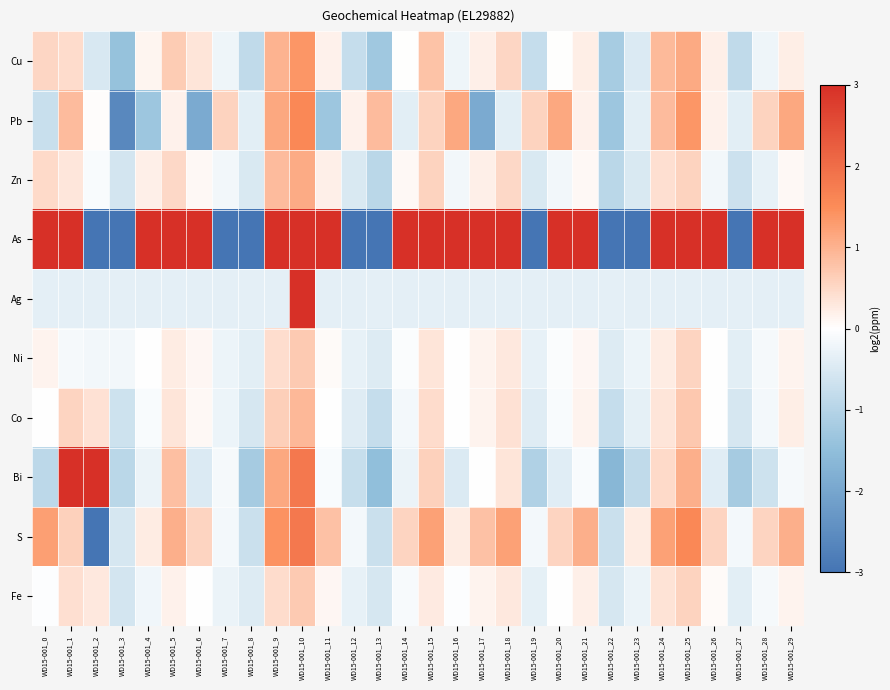

What is the total value across all series at WD15-001_5?

6.6